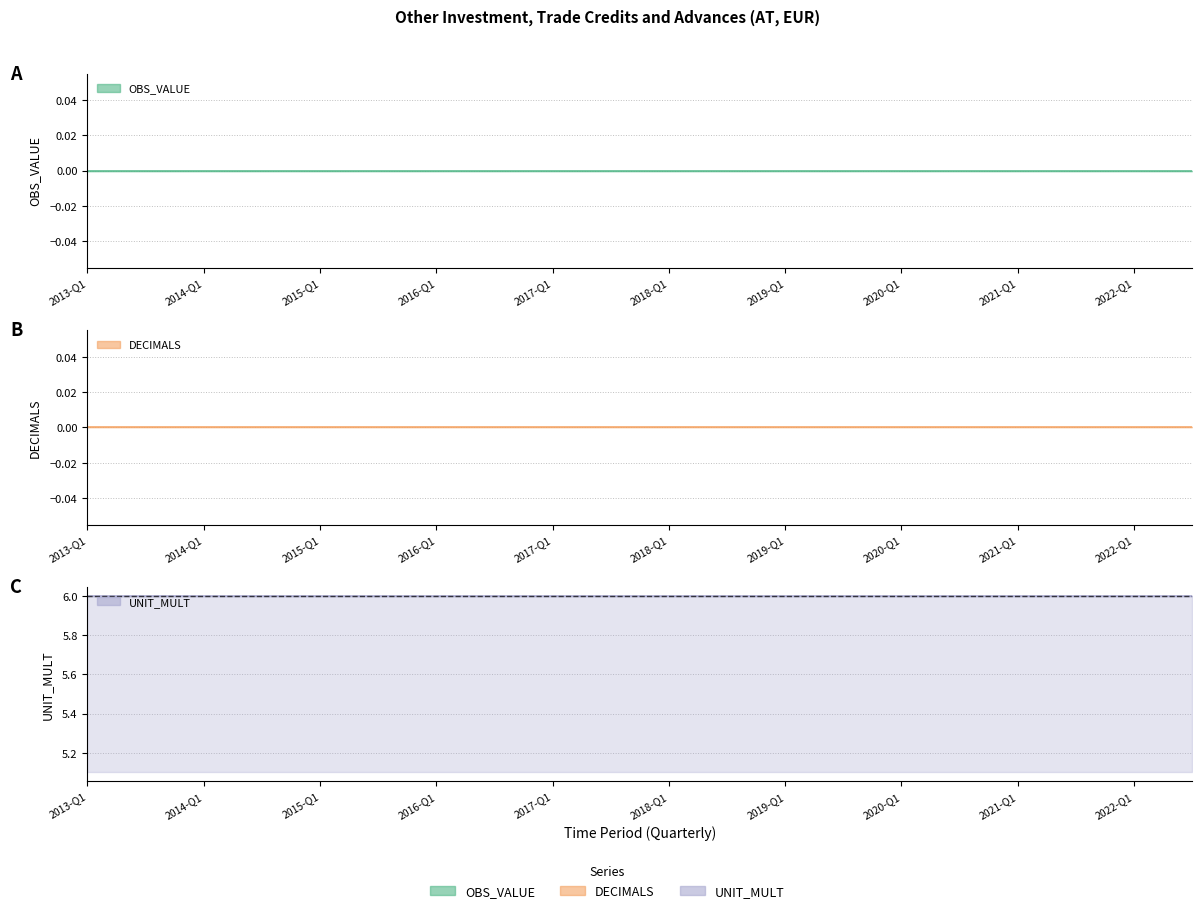

Is it true that UNIT_MULT equals 3 at 2017-Q3?

False